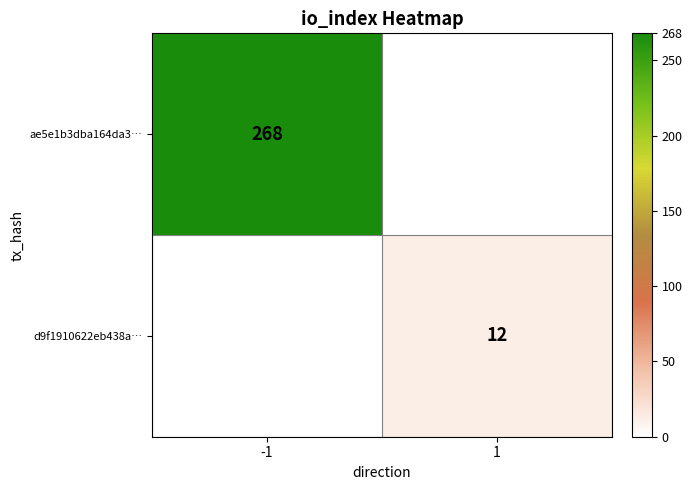

True or false: ae5e1b3dba164da3… has a value of 105.0 at -1.

False